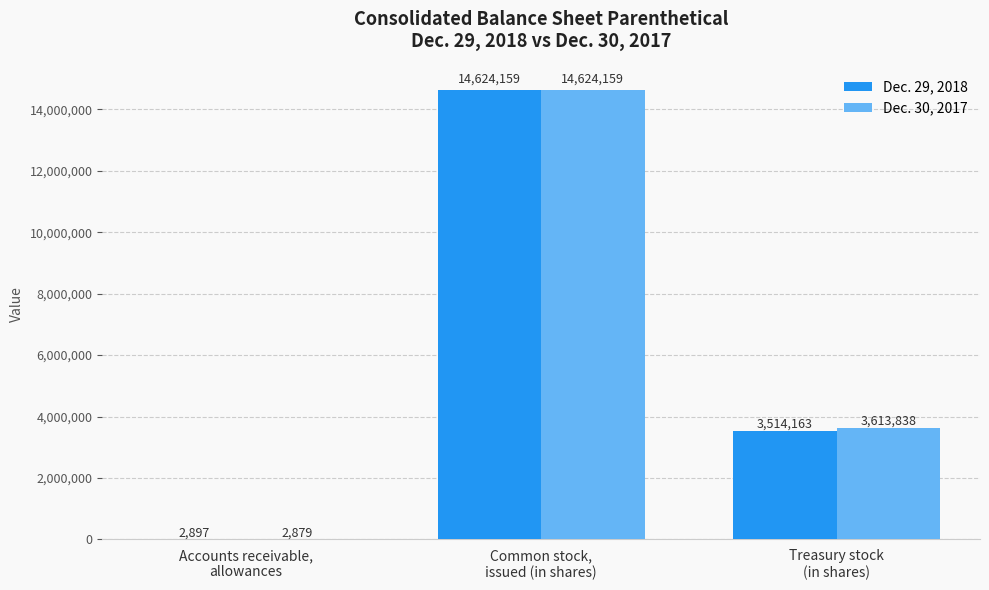

What is the maximum value shown in the chart?

14624159